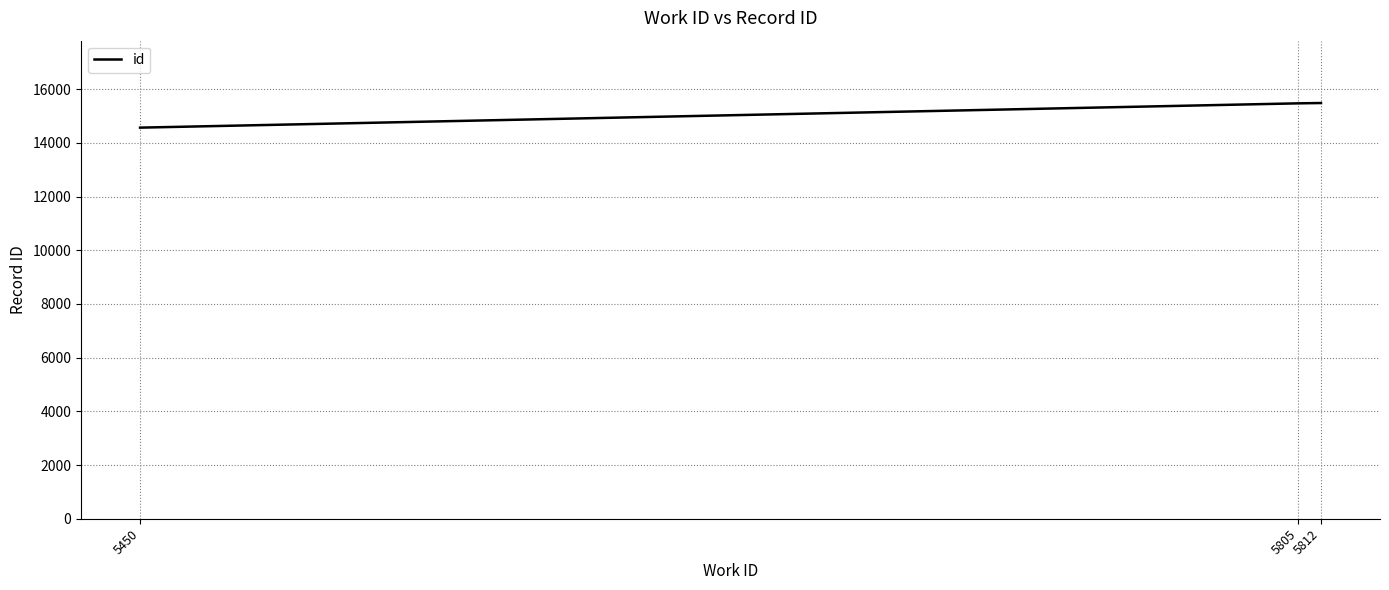

Between 5805 and 5450, which is larger?

5805